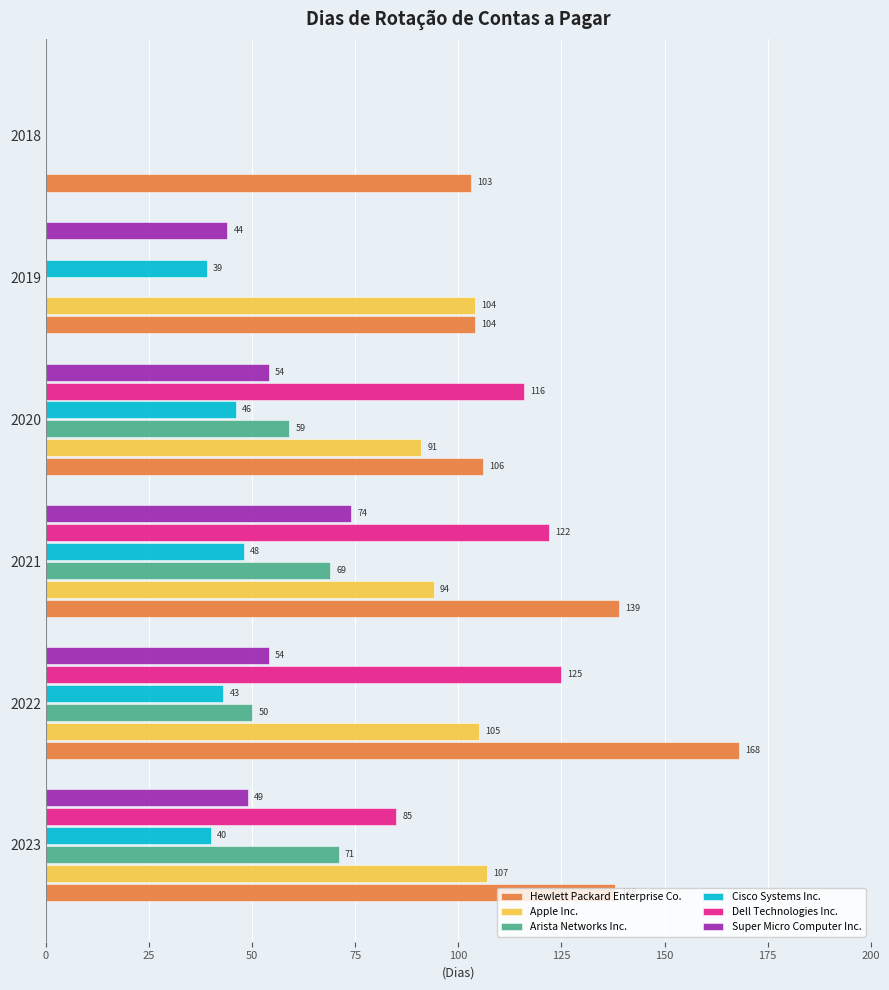

How many series are shown in this chart?

6